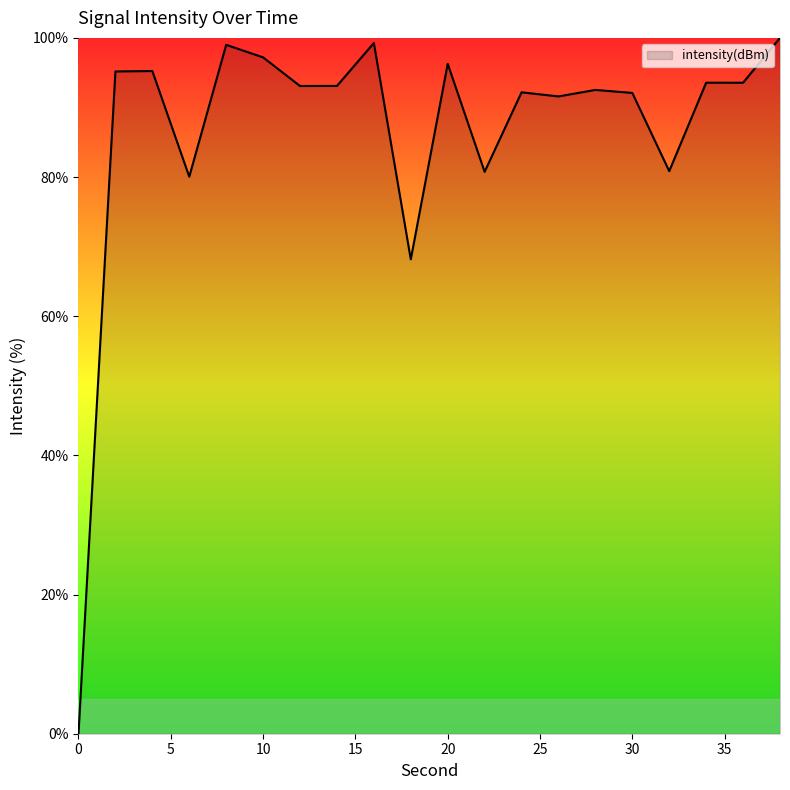

What is the greatest value displayed?

100.0